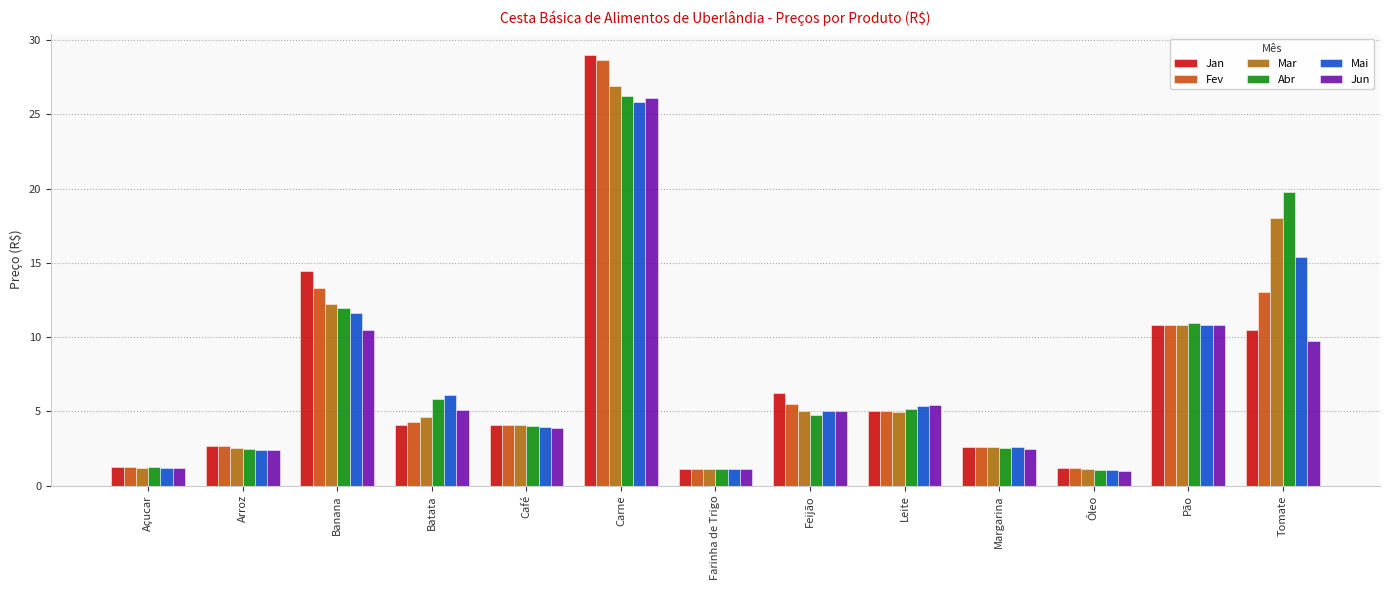

Does the chart contain stacked bars?

No